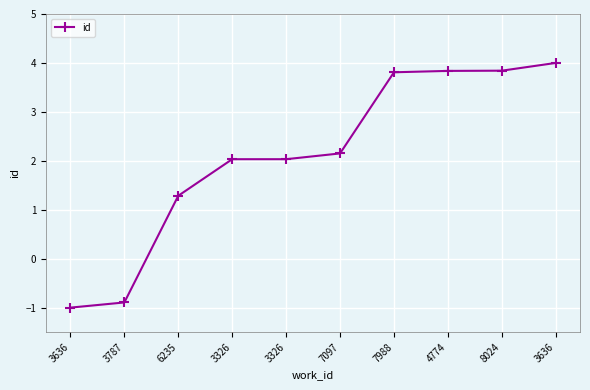

What is the minimum value shown in the chart?

-1.0